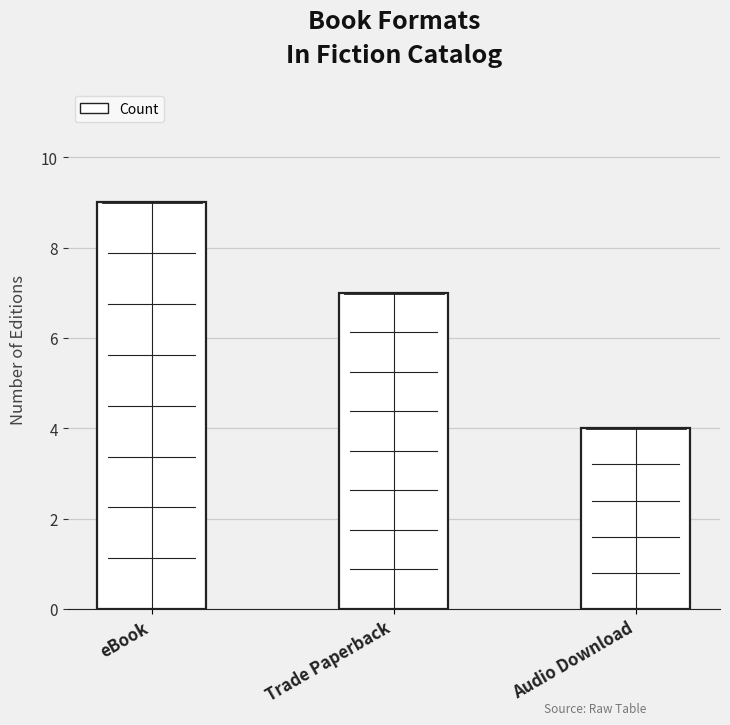

Which has a higher value, eBook or Audio Download?

eBook